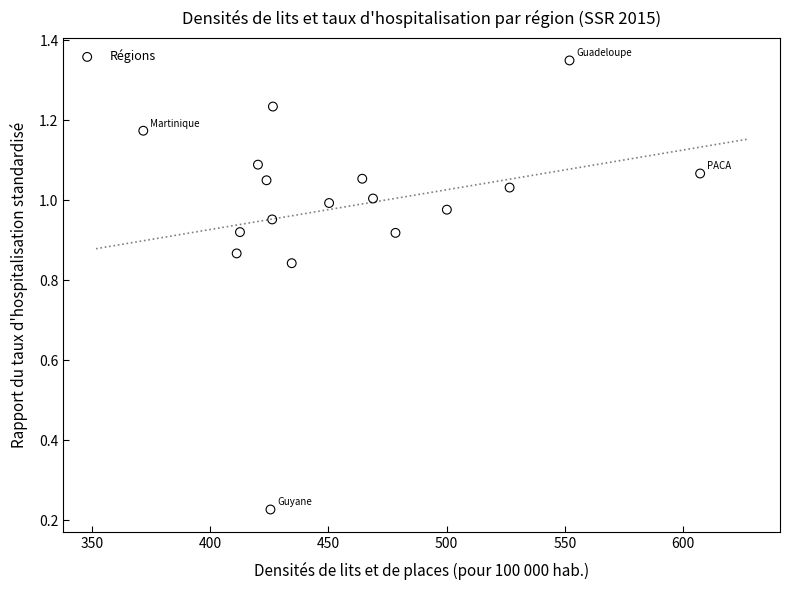

What is the range of X values (max minus min)?

235.5